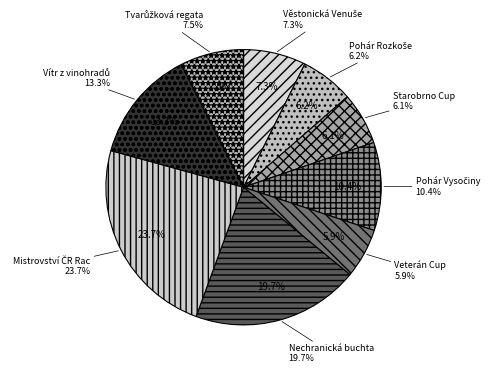

Rank the categories by value from highest to lowest.

Mistrovství ČR Rac, Nechranická buchta, Vítr z vinohradů, Pohár Vysočiny, Tvarůžková regata, Věstonická Venuše, Pohár Rozkoše, Starobrno Cup, Veterán Cup